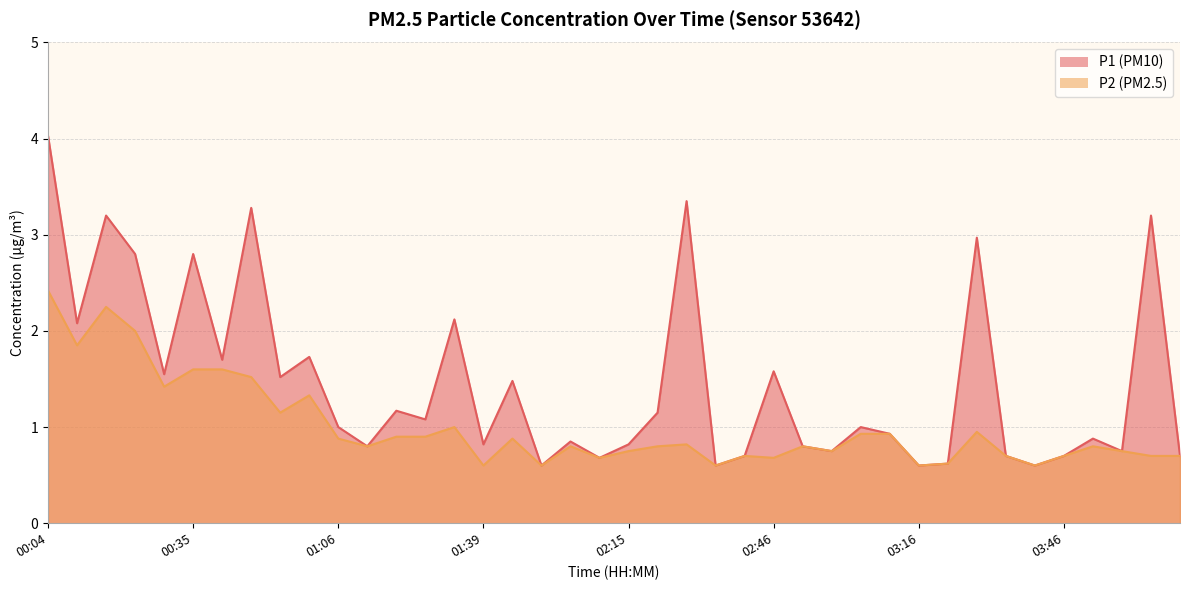

What is the minimum value shown in the chart?

0.6